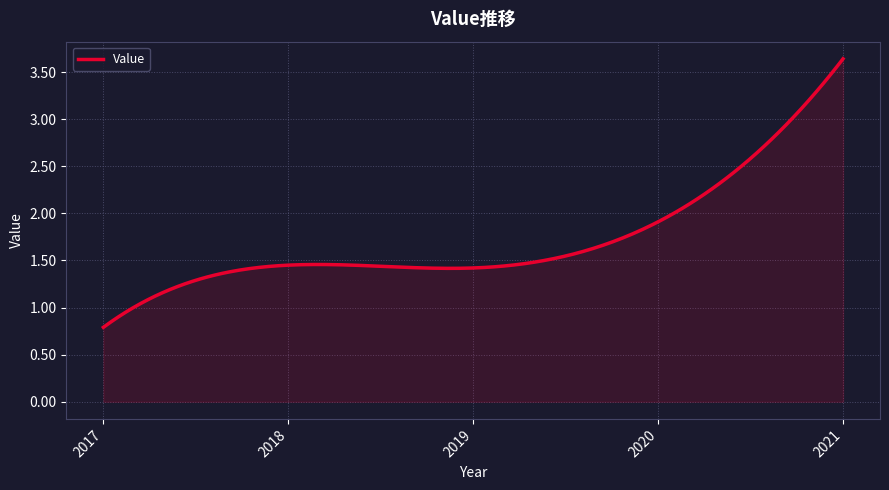

How many lines are shown in the chart?

1